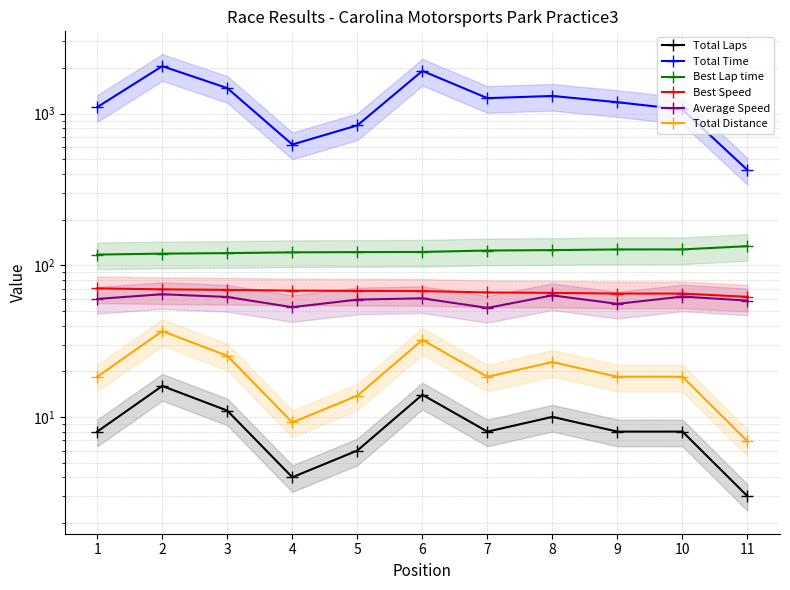

List the series in order of their peak value, highest first.

Total Time, Best Lap time, Best Speed, Average Speed, Total Distance, Total Laps